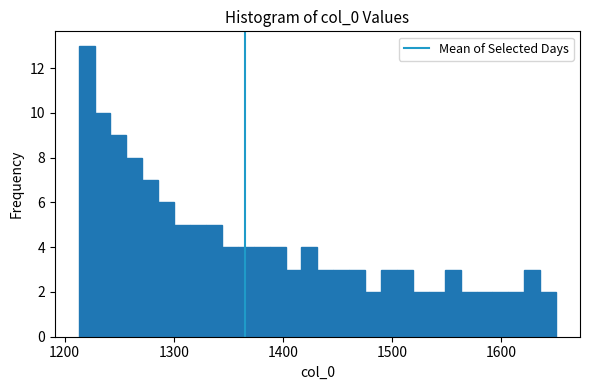

Around what value on the x-axis is the tallest bar? Give the approximate position of its centre, as read against the axis.

1220